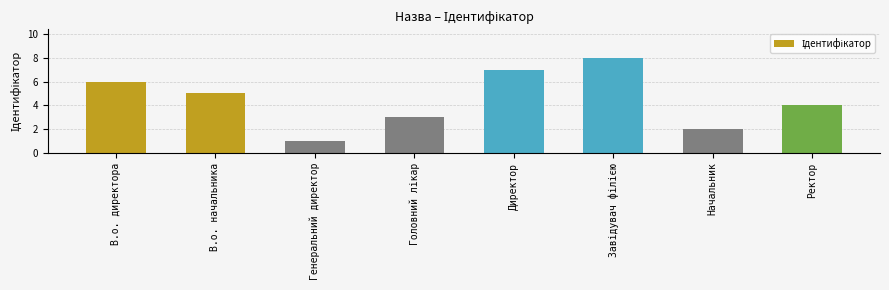

What is the label of the 2nd bar from the left?

В.о. начальника